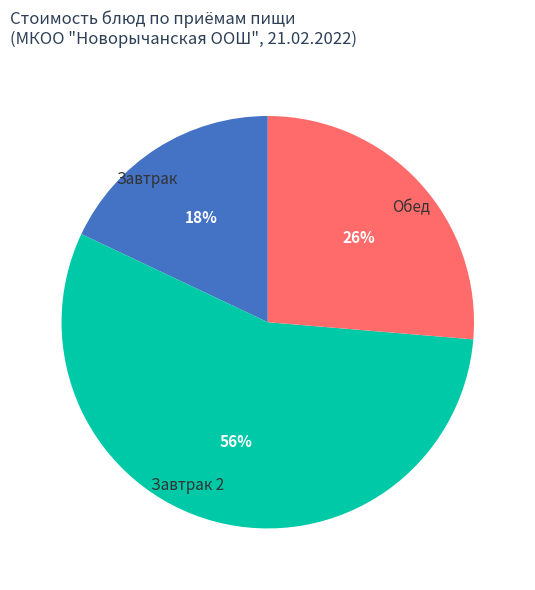

Which slice is the largest?

Завтрак 2